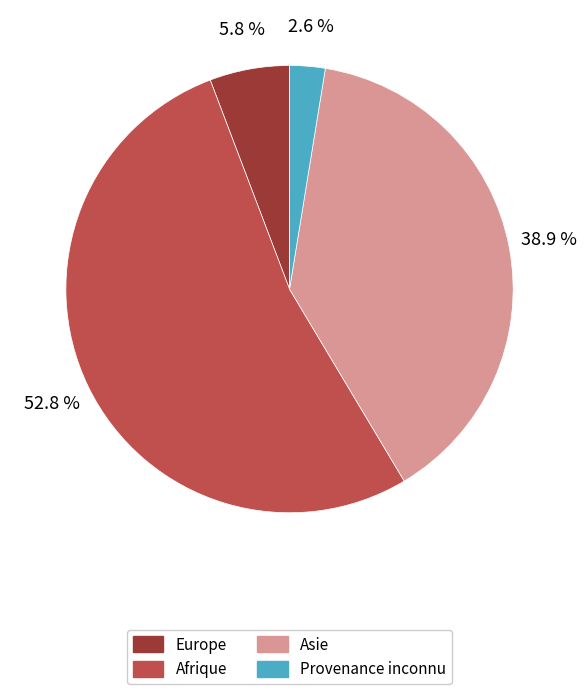

The Afrique slice represents 53% of the pie. True or false?

True